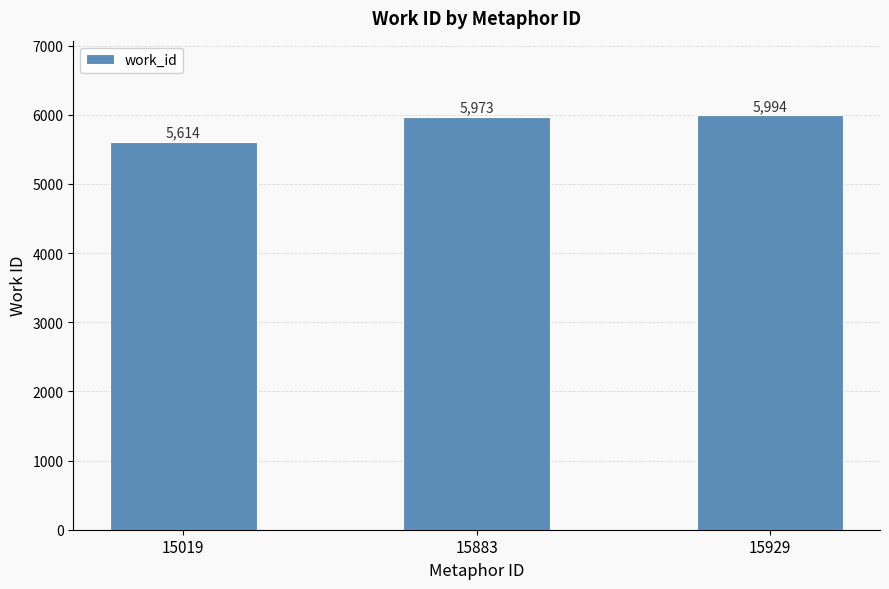

The chart shows a value of 5614 at 15019. True or false?

True